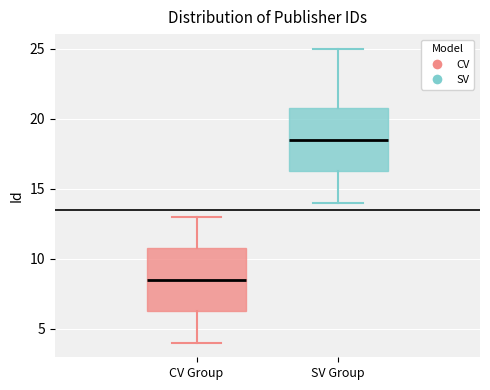

Reading left to right, read every box against the y-axis: the position of its median line, the range the box covers, and the ends of its whiskers. The values are not printed on the chart, so give them approximately, as read against the axis.

CV Group: median 8.5, box 6.5 to 11.0, whiskers 4.0 to 13.0
SV Group: median 18.5, box 16.5 to 21.0, whiskers 14.0 to 25.0